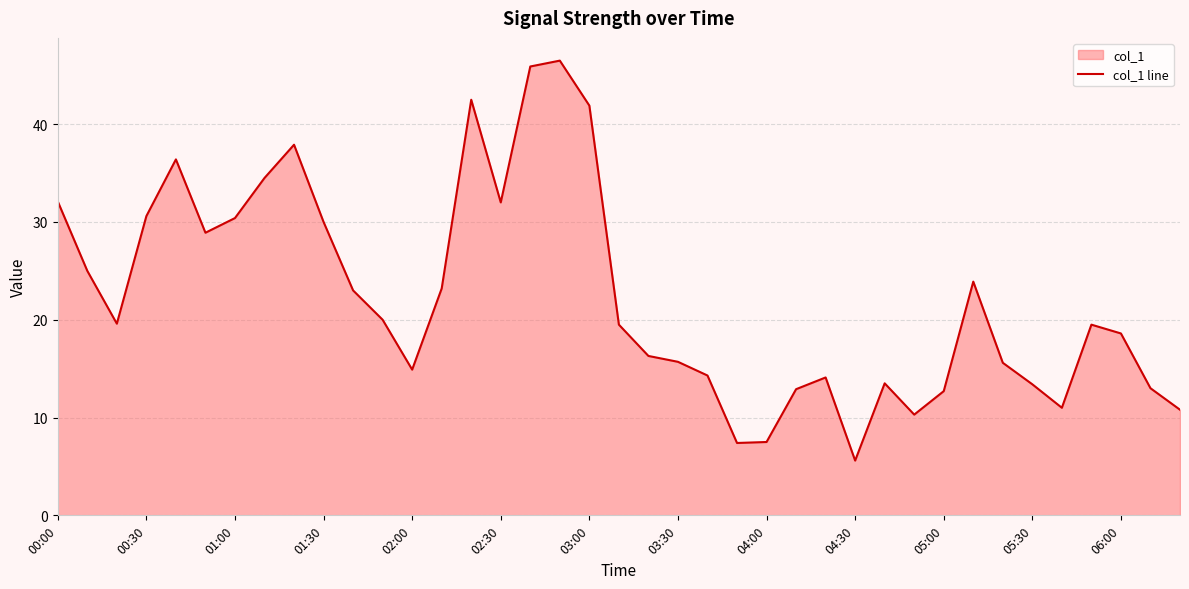

What value does the data have at 00:30?

30.6